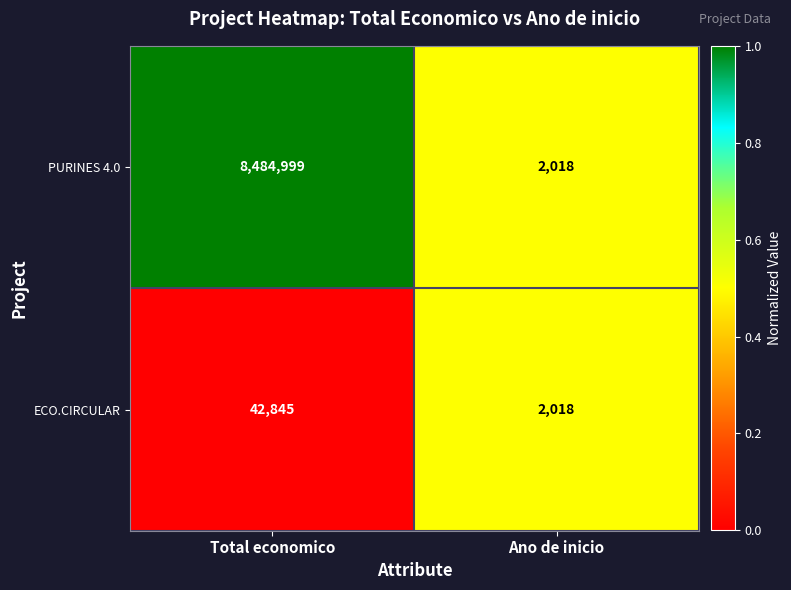

How many data points does each series have?

2